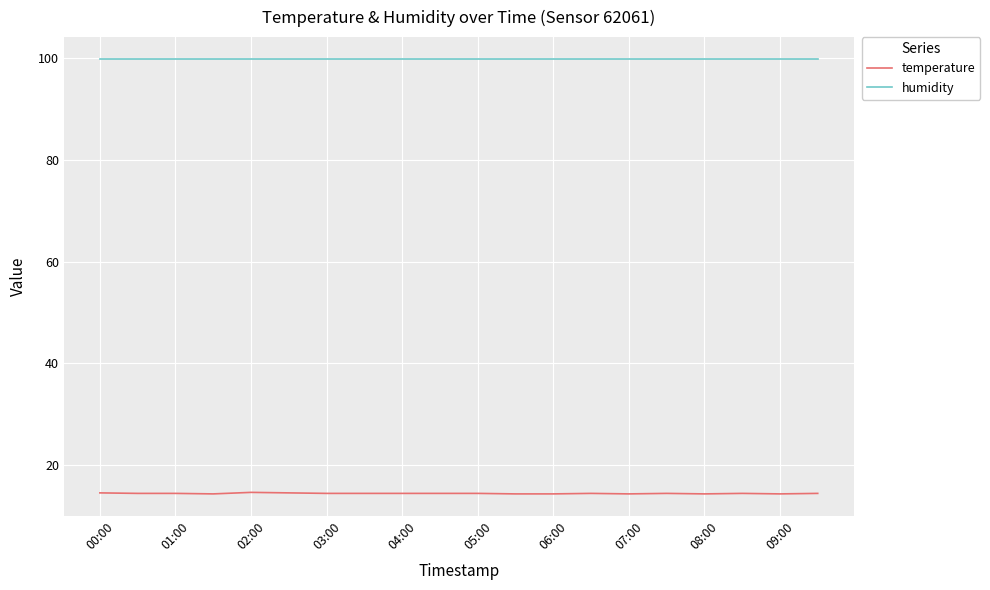

Which series has the largest total across all categories?

humidity